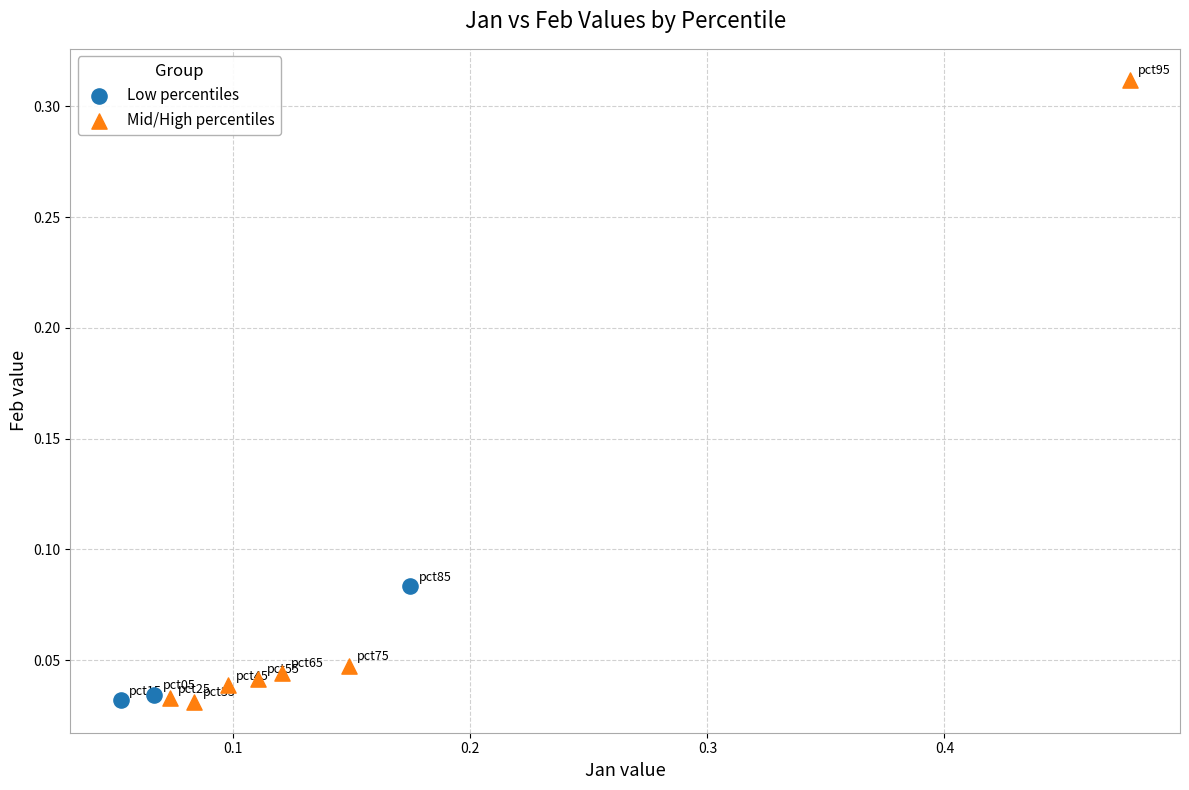

Which series contains the highest Y value?

Mid/High percentiles